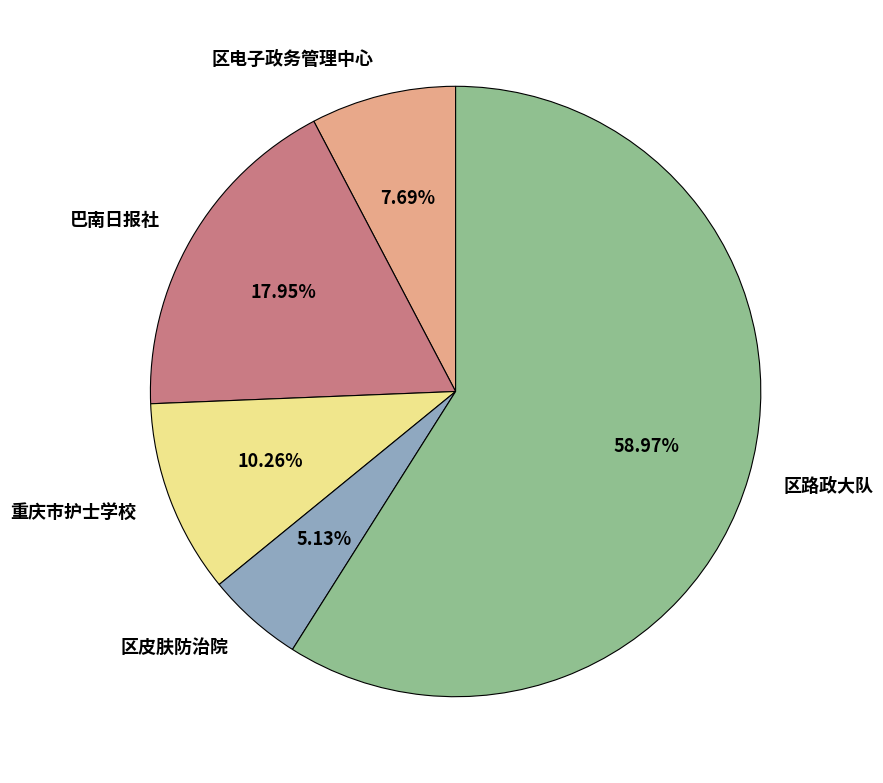

How many slices are in this pie chart?

5